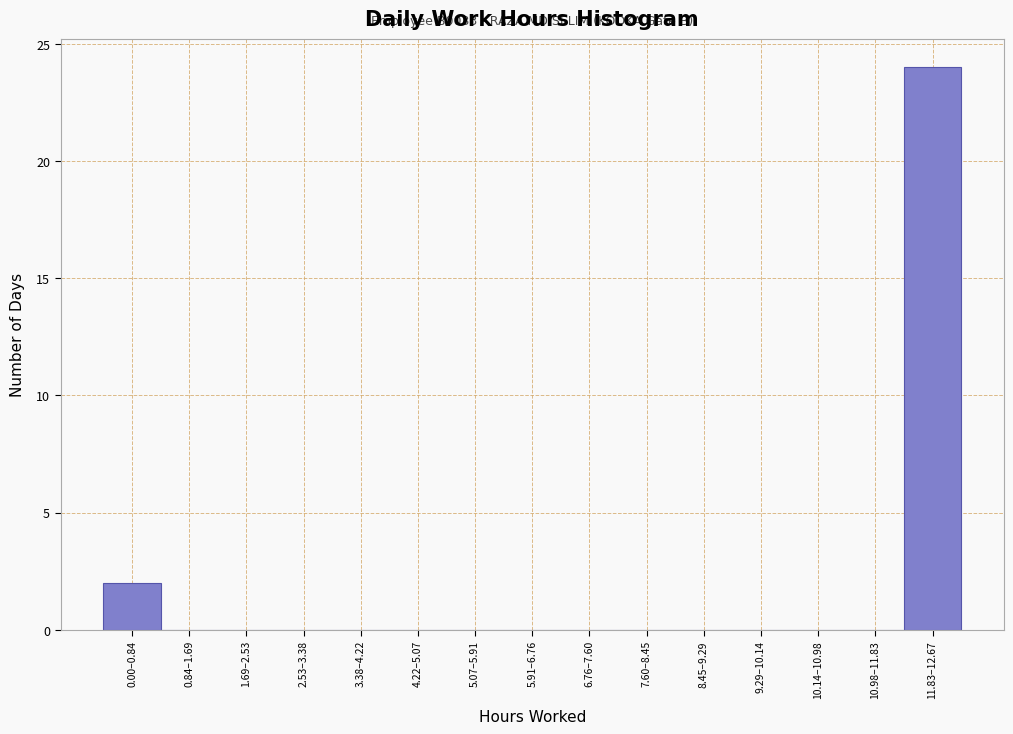

Reading right to left, transcribe all the data shown in this chart.

11.83–12.67=24	10.98–11.83=0	10.14–10.98=0	9.29–10.14=0	8.45–9.29=0	7.60–8.45=0	6.76–7.60=0	5.91–6.76=0	5.07–5.91=0	4.22–5.07=0	3.38–4.22=0	2.53–3.38=0	1.69–2.53=0	0.84–1.69=0	0.00–0.84=2